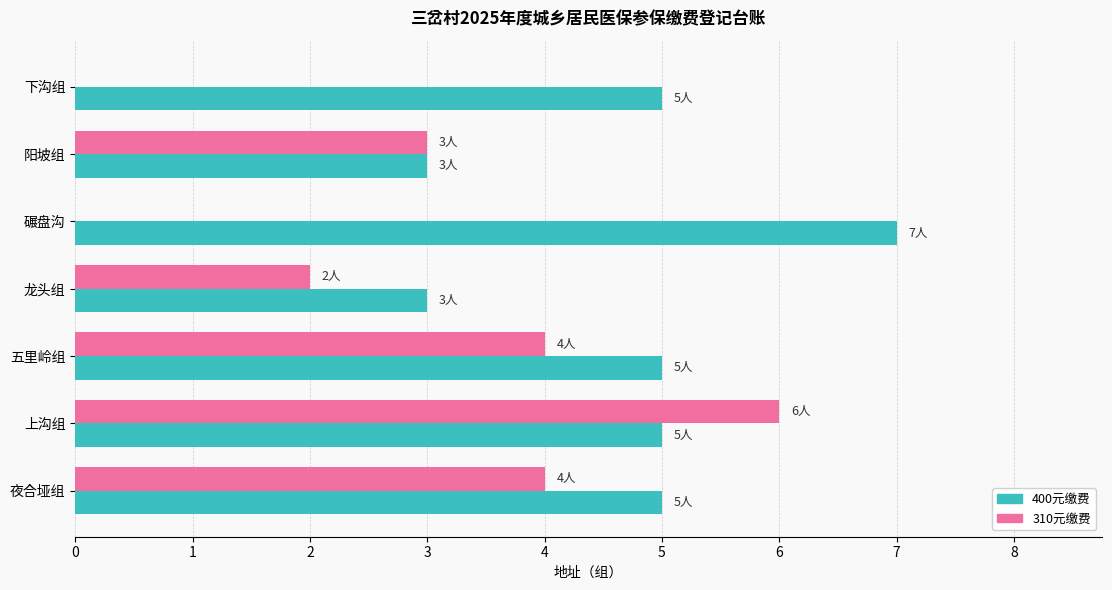

What is the sum of the 310元缴费 values at 夜合垭组 and 上沟组?

10